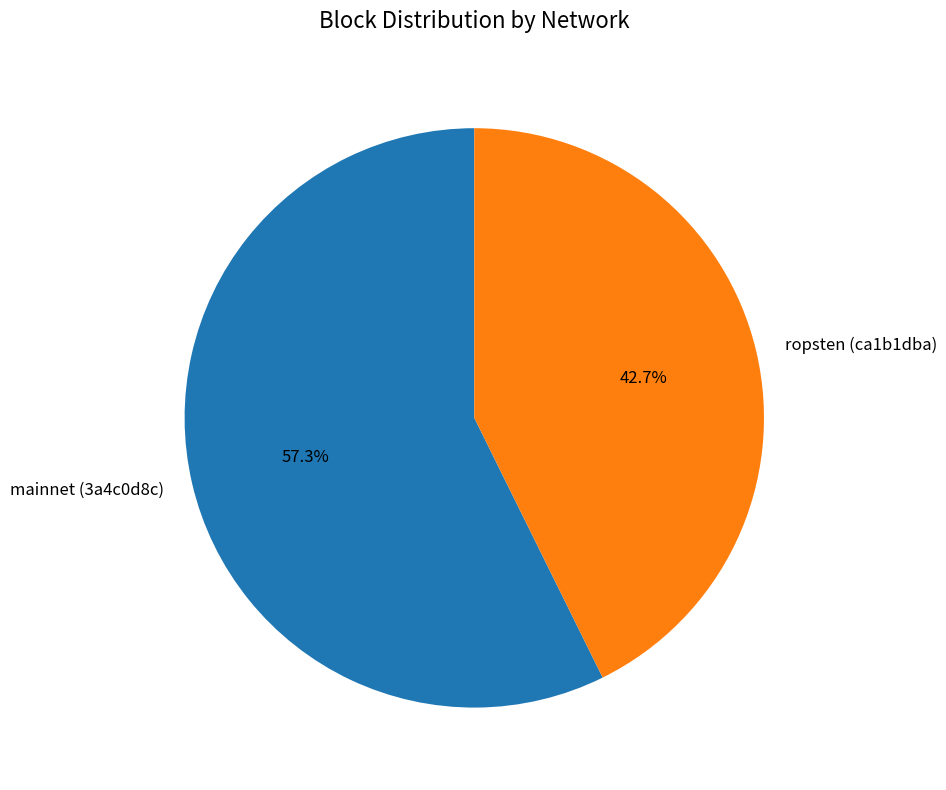

The mainnet (3a4c0d8c) slice represents 48% of the pie. True or false?

False